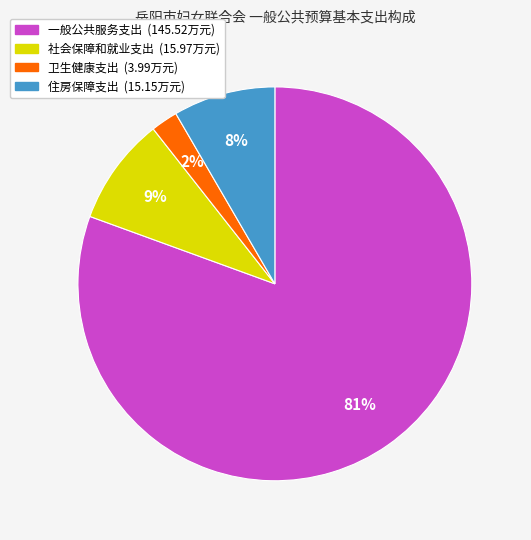

To the nearest percent, what is the average slice percentage?

25%